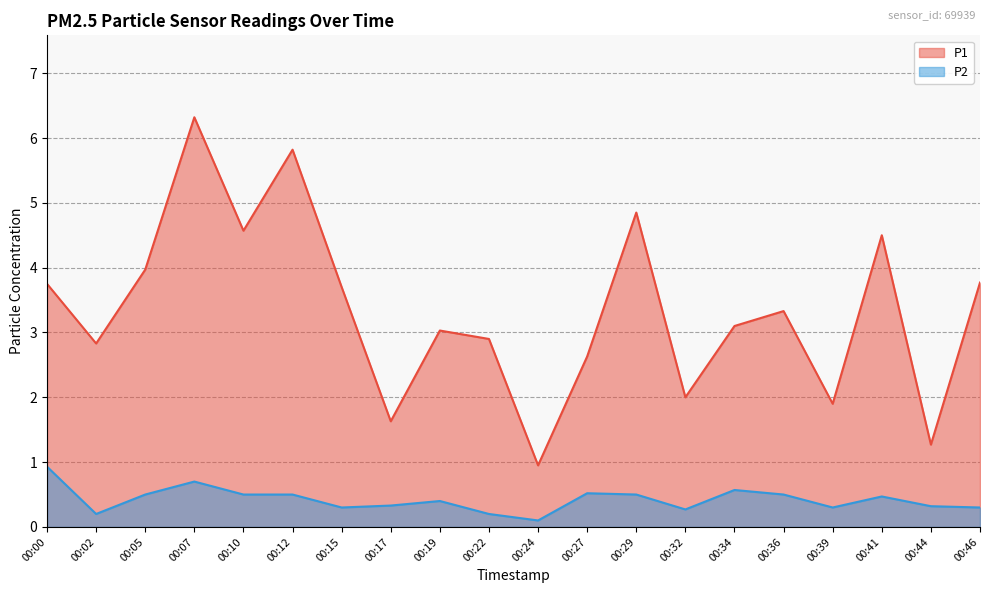

True or false: P2 and P1 intersect in this chart.

False